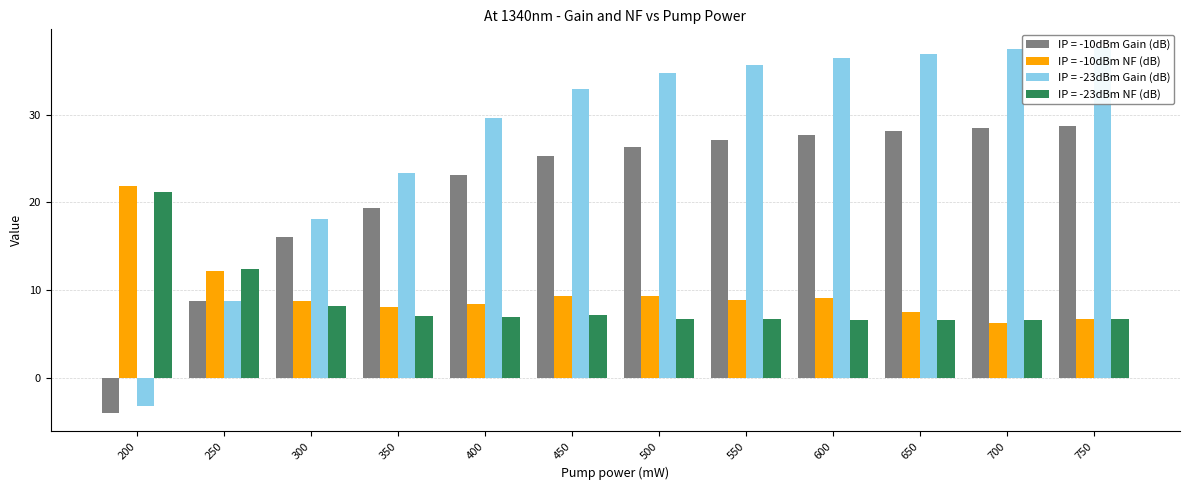

Which series changed the most between 650 and 750?

IP = -10dBm NF (dB)